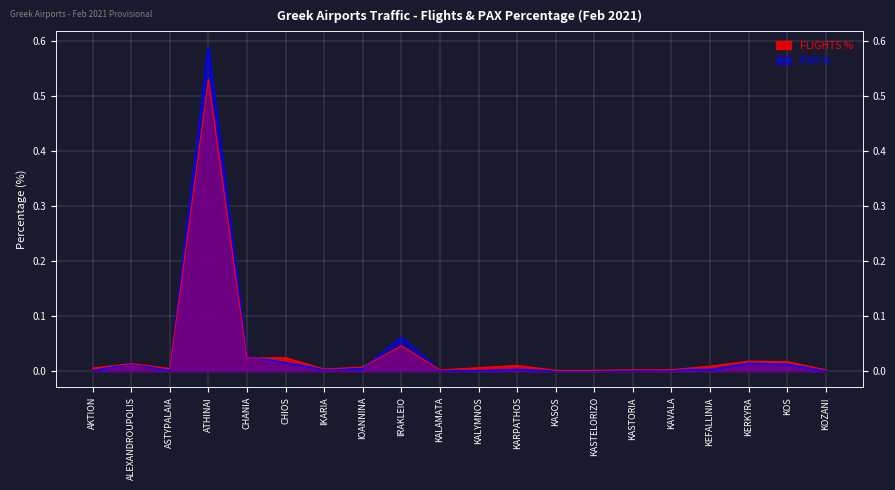

Reading left to right, list all the values displayed in this chart.

FLIGHTS %: AKTION=0.0	ALEXANDROUPOLIS=0.0	ASTYPALAIA=0.0	ATHINAI=0.5	CHANIA=0.0	CHIOS=0.0	IKARIA=0.0	IOANNINA=0.0	IRAKLEIO=0.0	KALAMATA=0.0	KALYMNOS=0.0	KARPATHOS=0.0	KASOS=0.0	KASTELORIZO=0.0	KASTORIA=0.0	KAVALA=0.0	KEFALLINIA=0.0	KERKYRA=0.0	KOS=0.0	KOZANI=0.0
PAX %: AKTION=0.0	ALEXANDROUPOLIS=0.0	ASTYPALAIA=0.0	ATHINAI=0.6	CHANIA=0.0	CHIOS=0.0	IKARIA=0.0	IOANNINA=0.0	IRAKLEIO=0.1	KALAMATA=0.0	KALYMNOS=0.0	KARPATHOS=0.0	KASOS=0.0	KASTELORIZO=0.0	KASTORIA=0.0	KAVALA=0.0	KEFALLINIA=0.0	KERKYRA=0.0	KOS=0.0	KOZANI=0.0